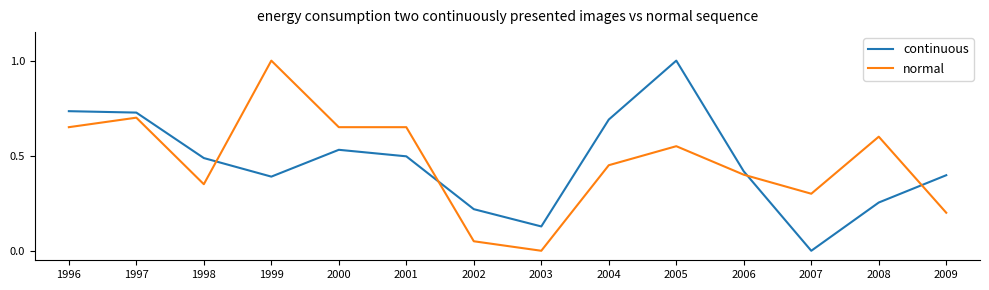

Rank the series at 2000 from lowest to highest value.

continuous, normal